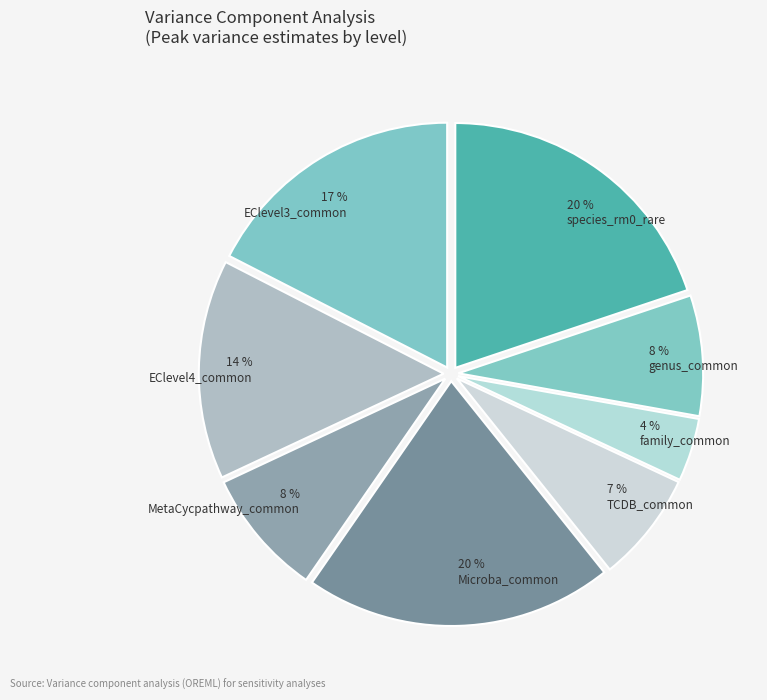

Count the number of slices in the pie.

8